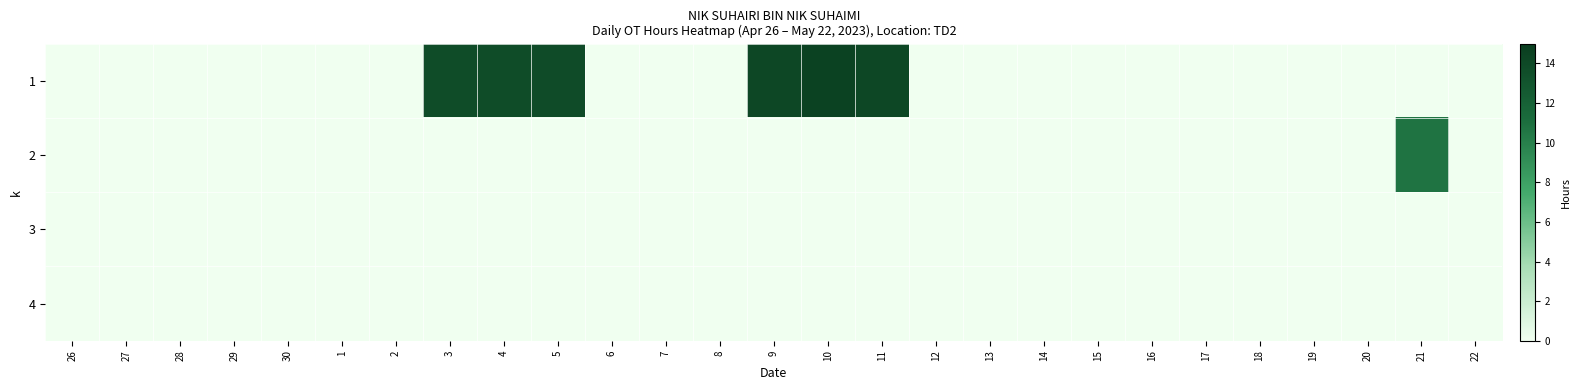

At which category does the chart reach its peak across all series?

10